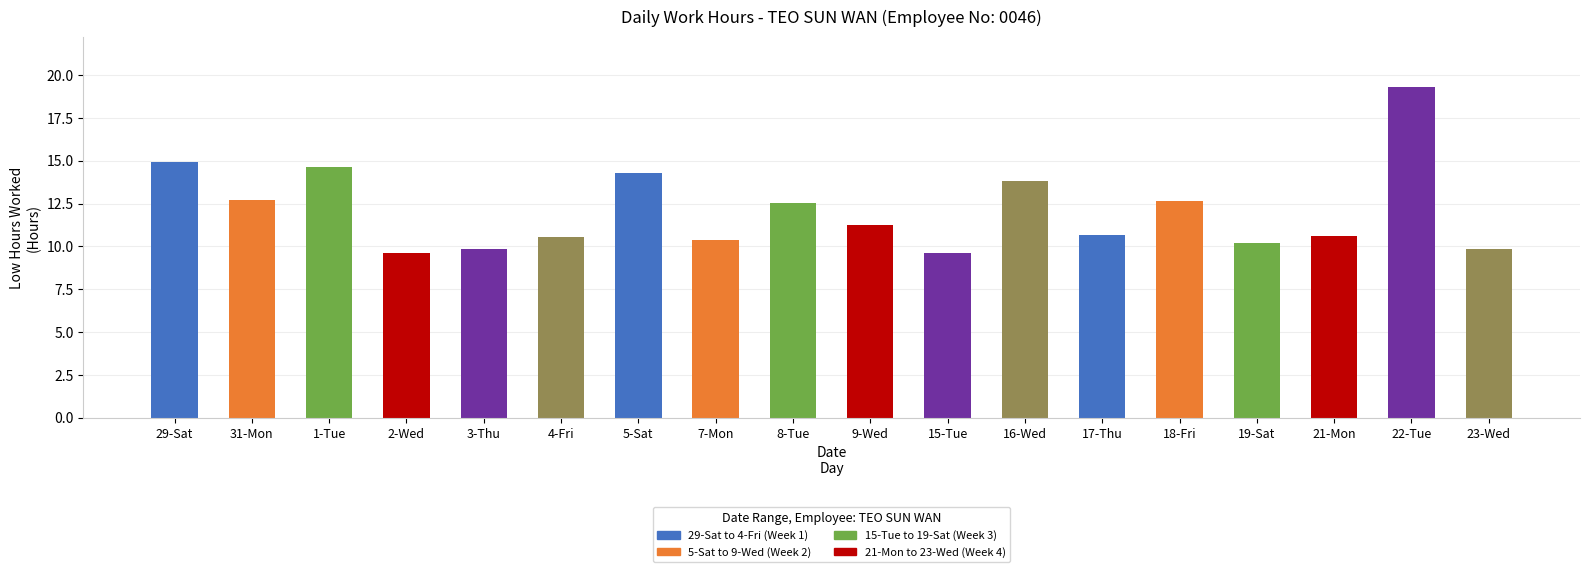

What is the sum of all values?

217.6